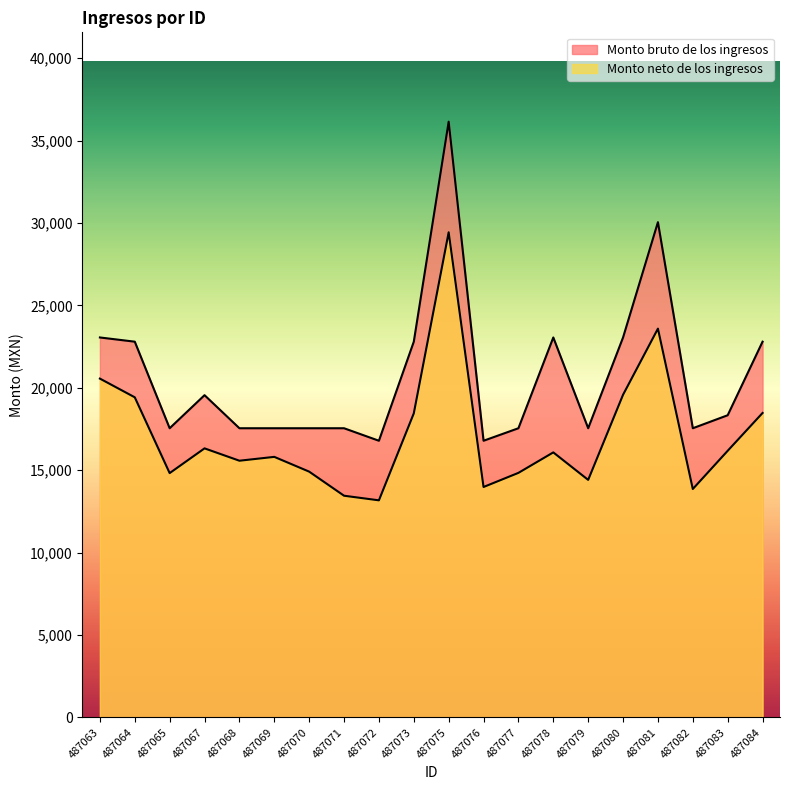

In Monto neto de los ingresos, how many points are higher than both neighbors (excluding endpoints)?

5